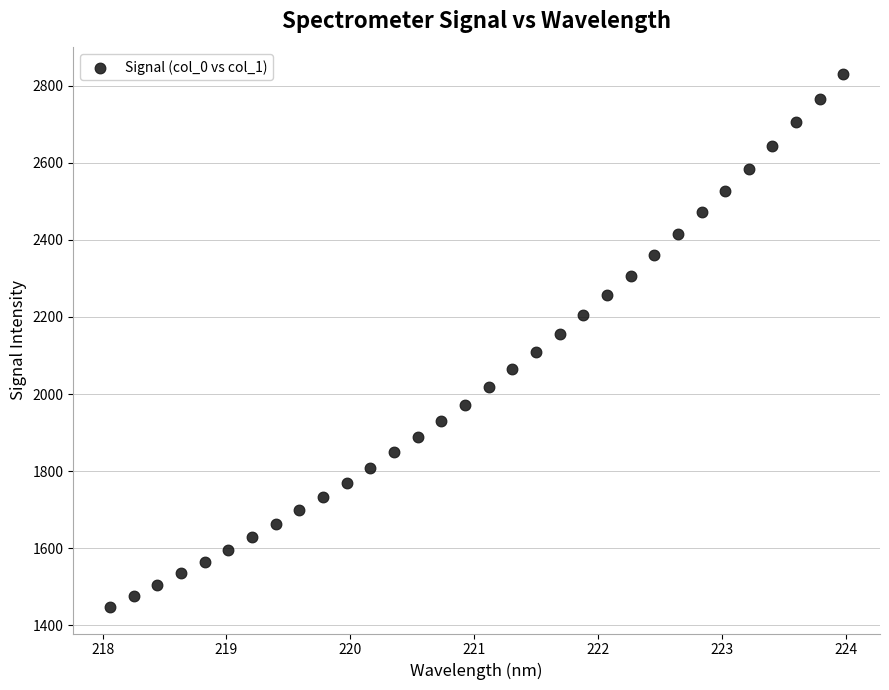

What is the range of X values (max minus min)?

5.9